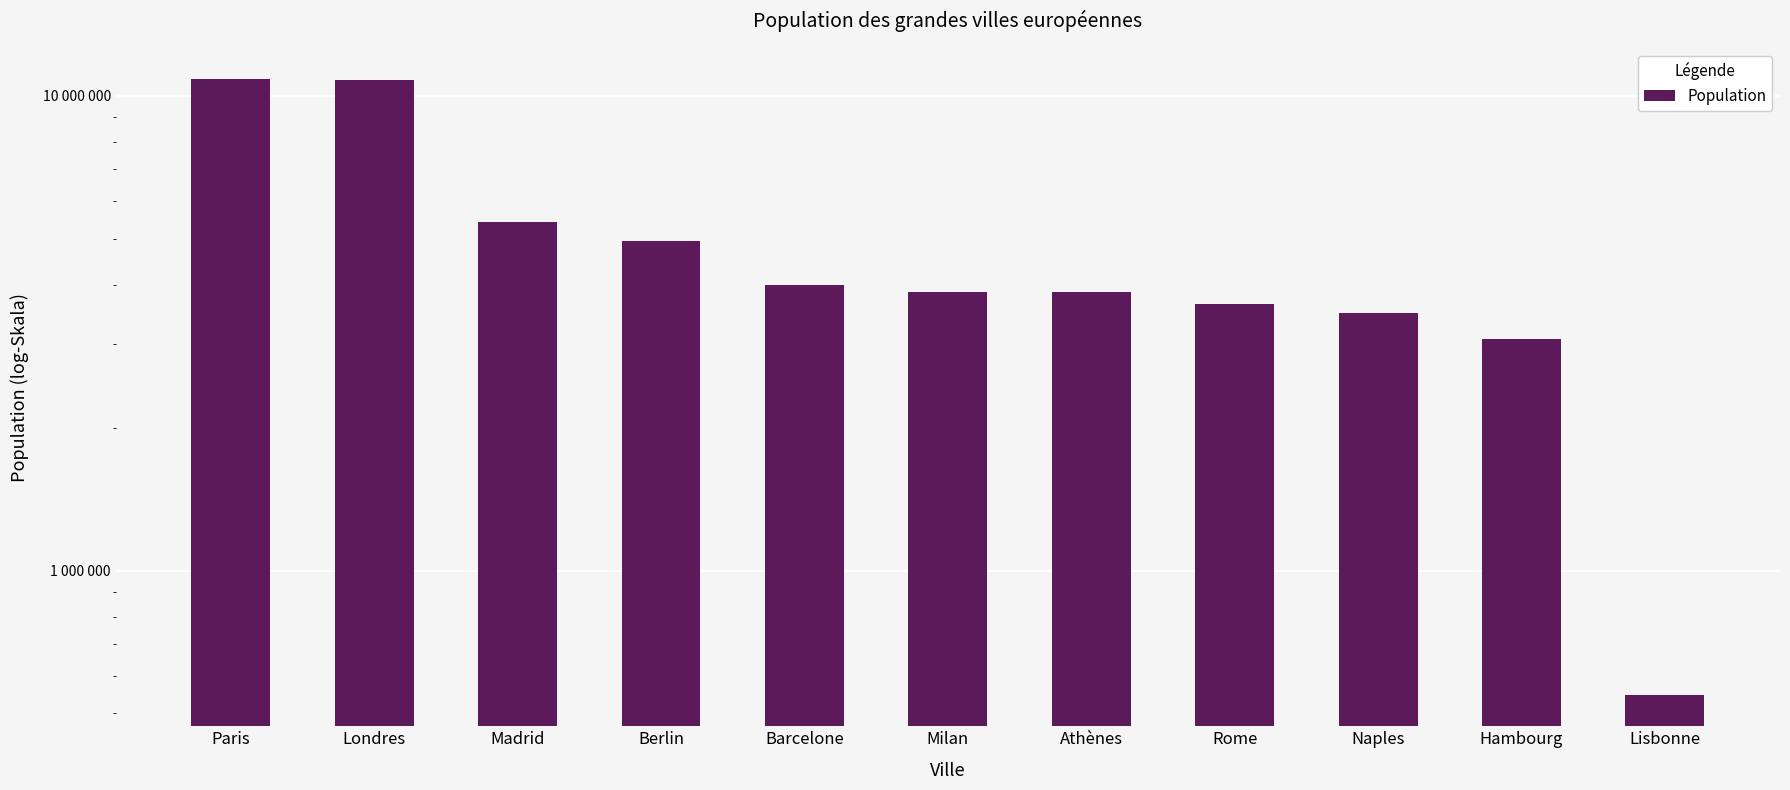

Reading left to right, what are all the values shown in this chart?

Paris=10848844	Londres=10799831	Madrid=5422902	Berlin=4934675	Barcelone=3985204	Milan=3865699	Athènes=3852756	Rome=3636135	Naples=3492896	Hambourg=3077374	Lisbonne=545733